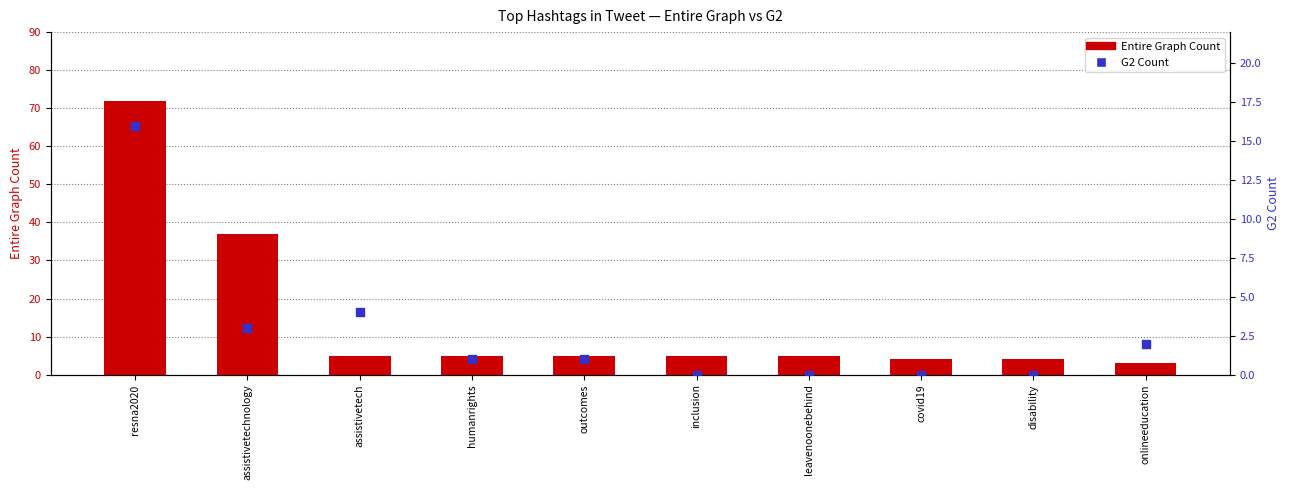

At which category is the sum across all series the highest?

resna2020